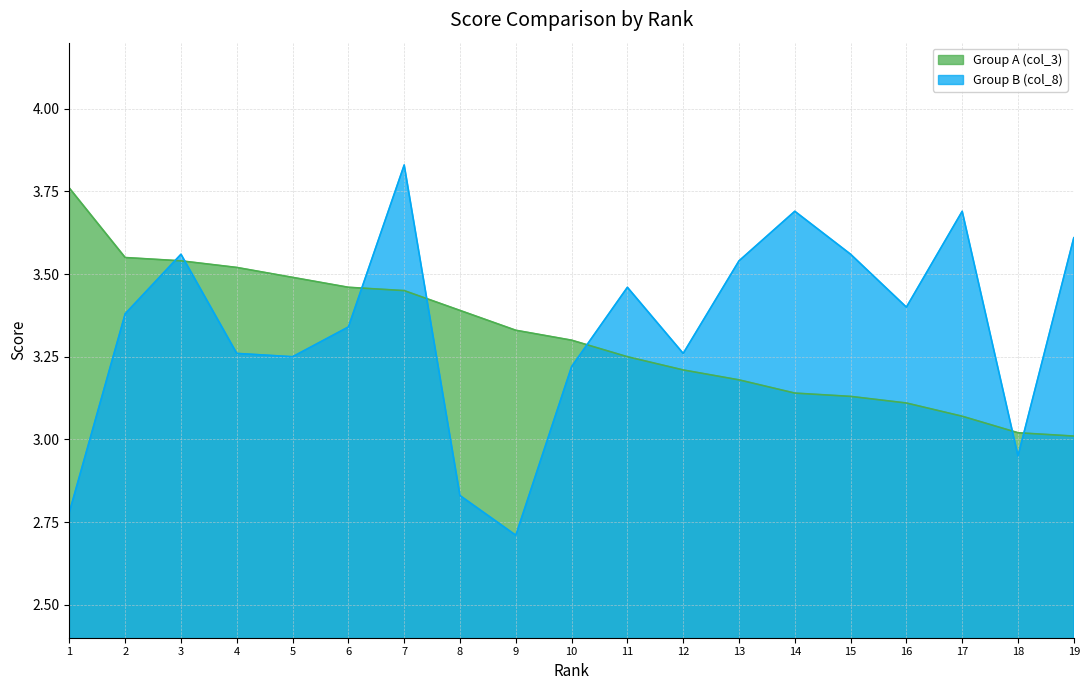

What is the value of the Group A (col_3) point at the 19th from the left?

3.0